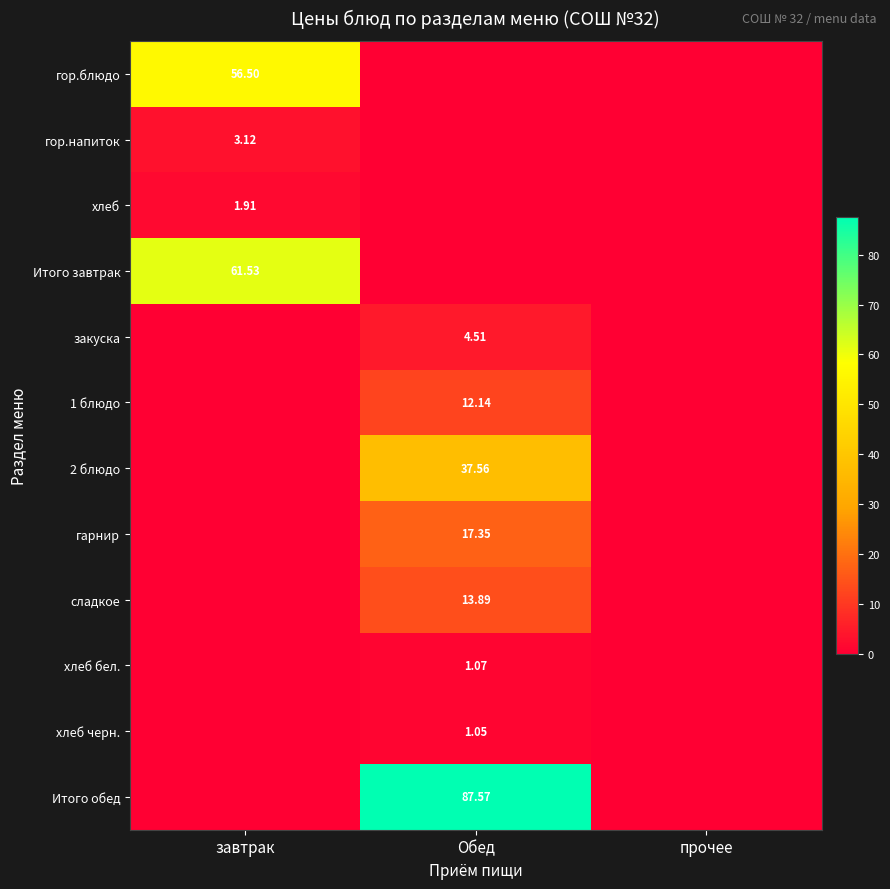

How many distinct data groups are displayed?

12